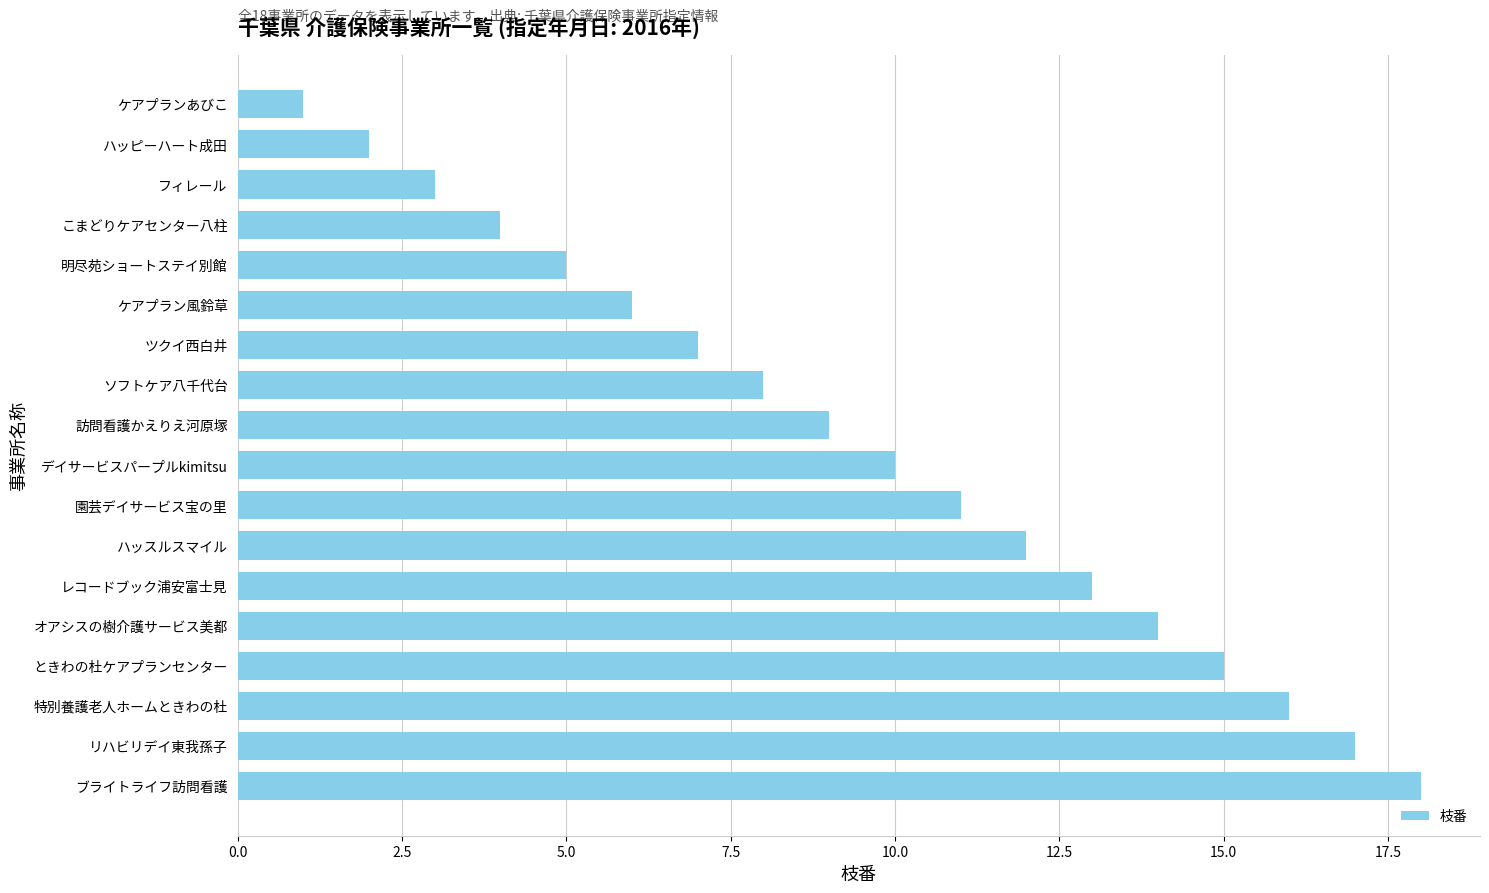

Reading bottom to top, list all the values displayed in this chart.

ブライトライフ訪問看護=18	リハビリデイ東我孫子=17	特別養護老人ホームときわの杜=16	ときわの杜ケアプランセンター=15	オアシスの樹介護サービス美都=14	レコードブック浦安富士見=13	ハッスルスマイル=12	園芸デイサービス宝の里=11	デイサービスパープルkimitsu=10	訪問看護かえりえ河原塚=9	ソフトケア八千代台=8	ツクイ西白井=7	ケアプラン風鈴草=6	明尽苑ショートステイ別館=5	こまどりケアセンター八柱=4	フィレール=3	ハッピーハート成田=2	ケアプランあびこ=1